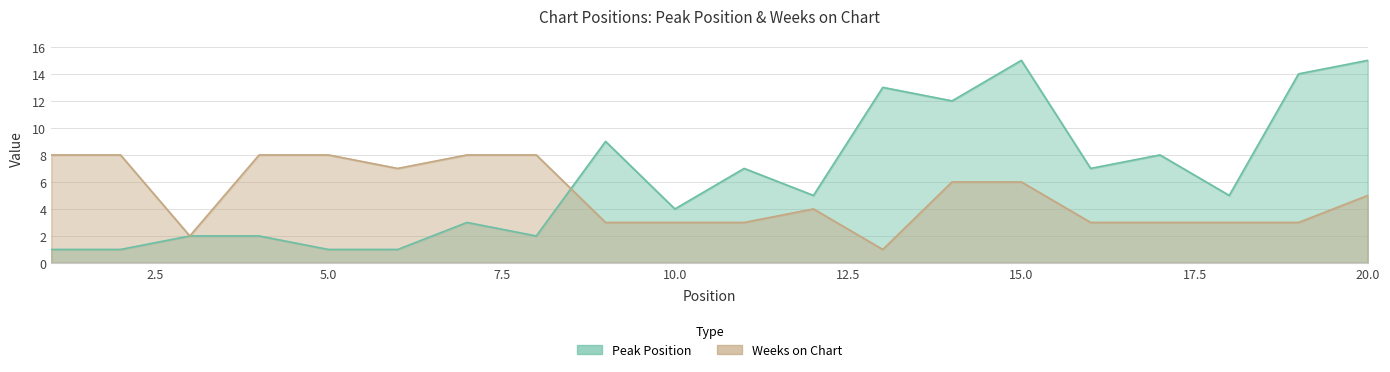

How many interior local valleys does the Peak Position series have?

6